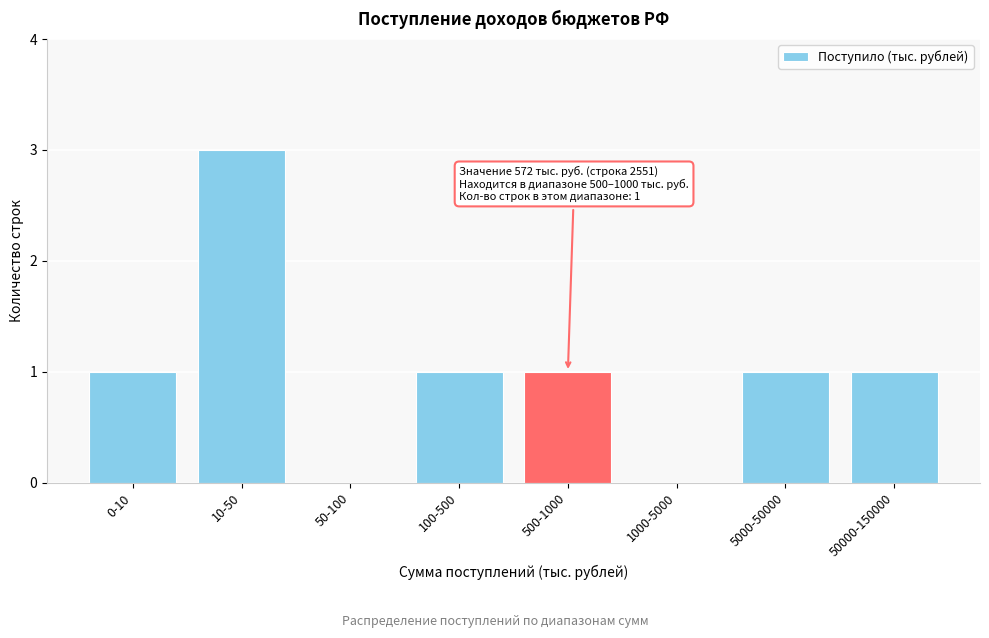

Reading right to left, what are all the values shown in this chart?

50000-150000=1	5000-50000=1	1000-5000=0	500-1000=1	100-500=1	50-100=0	10-50=3	0-10=1